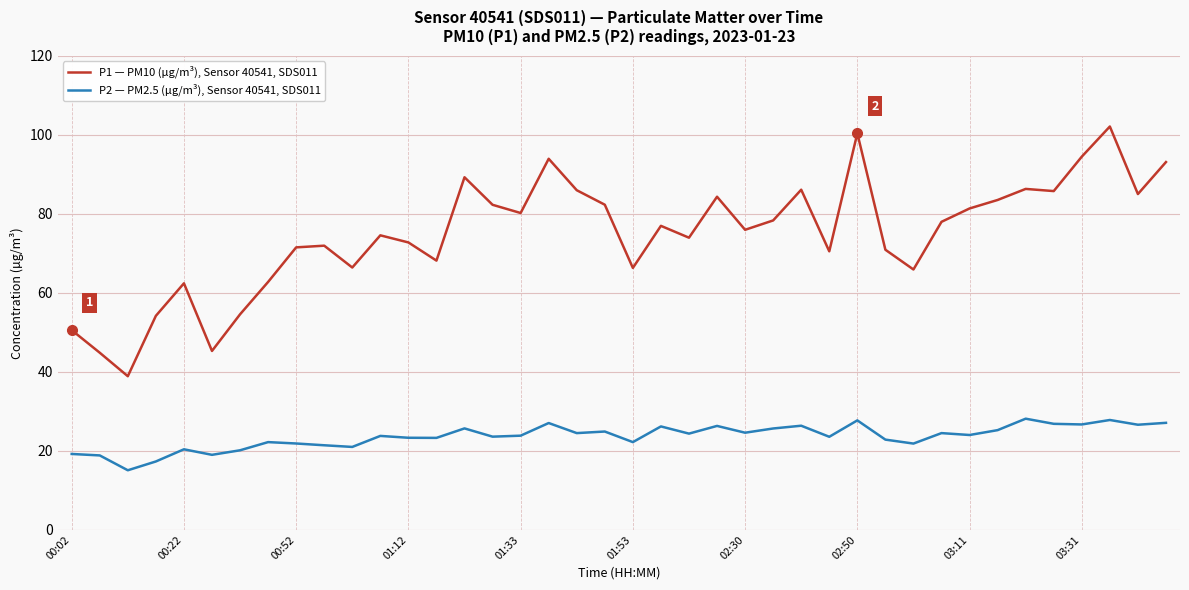

What is the lowest value of the P1 — PM10 (µg/m³), Sensor 40541, SDS011 series?

38.9